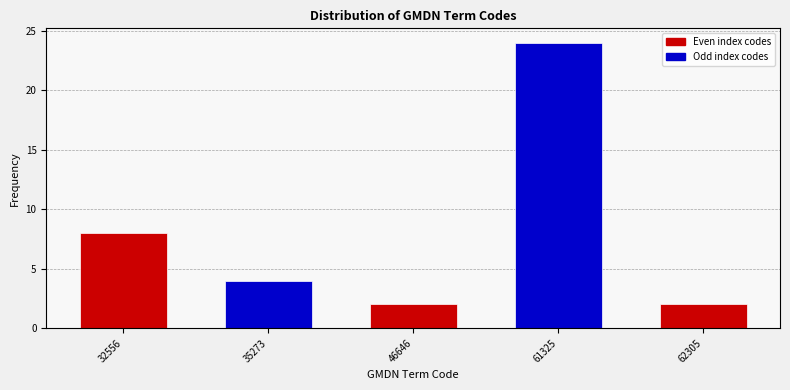

Reading right to left, what are all the values shown in this chart?

2	24	2	4	8